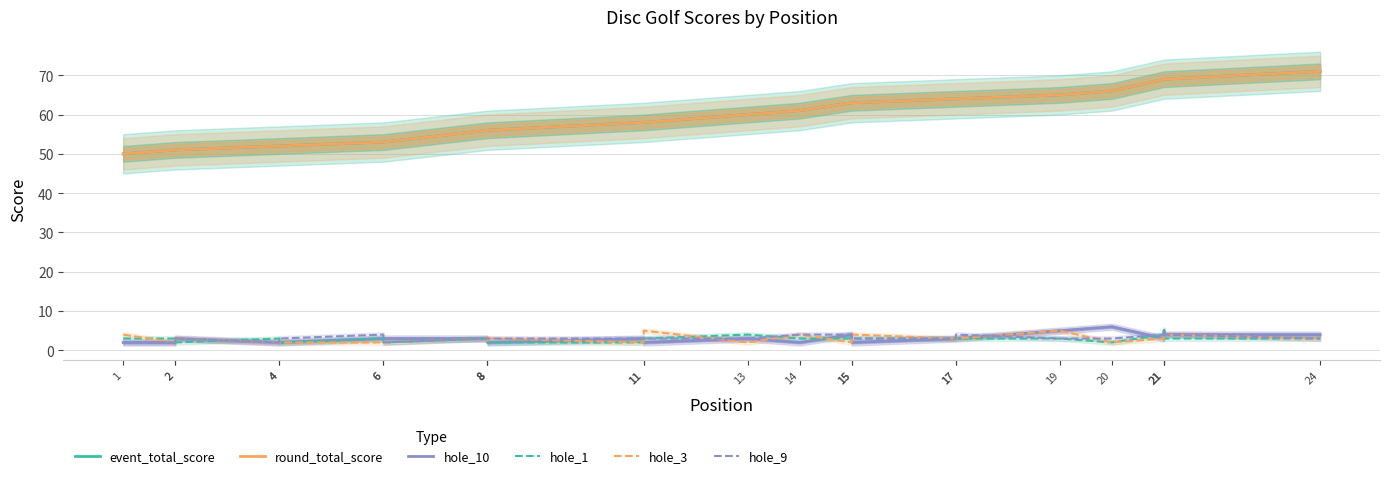

True or false: hole_3 and event_total_score intersect in this chart.

False